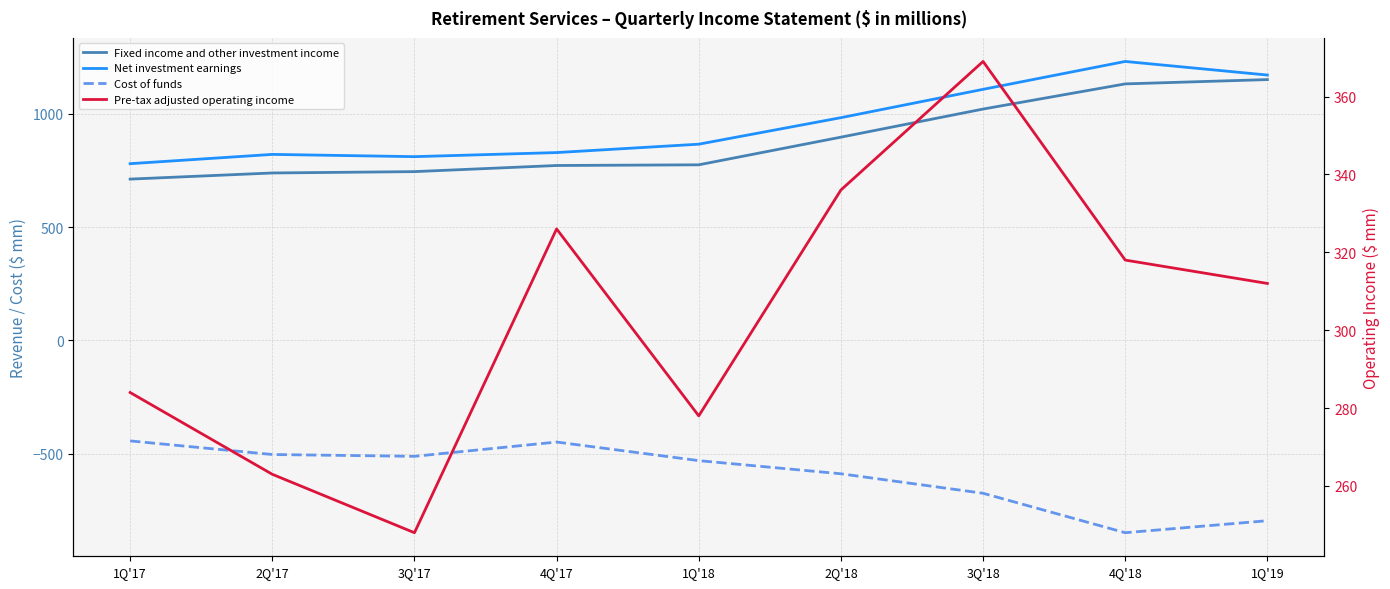

What are all the series names shown in the legend?

Fixed income and other investment income, Net investment earnings, Cost of funds, Pre-tax adjusted operating income